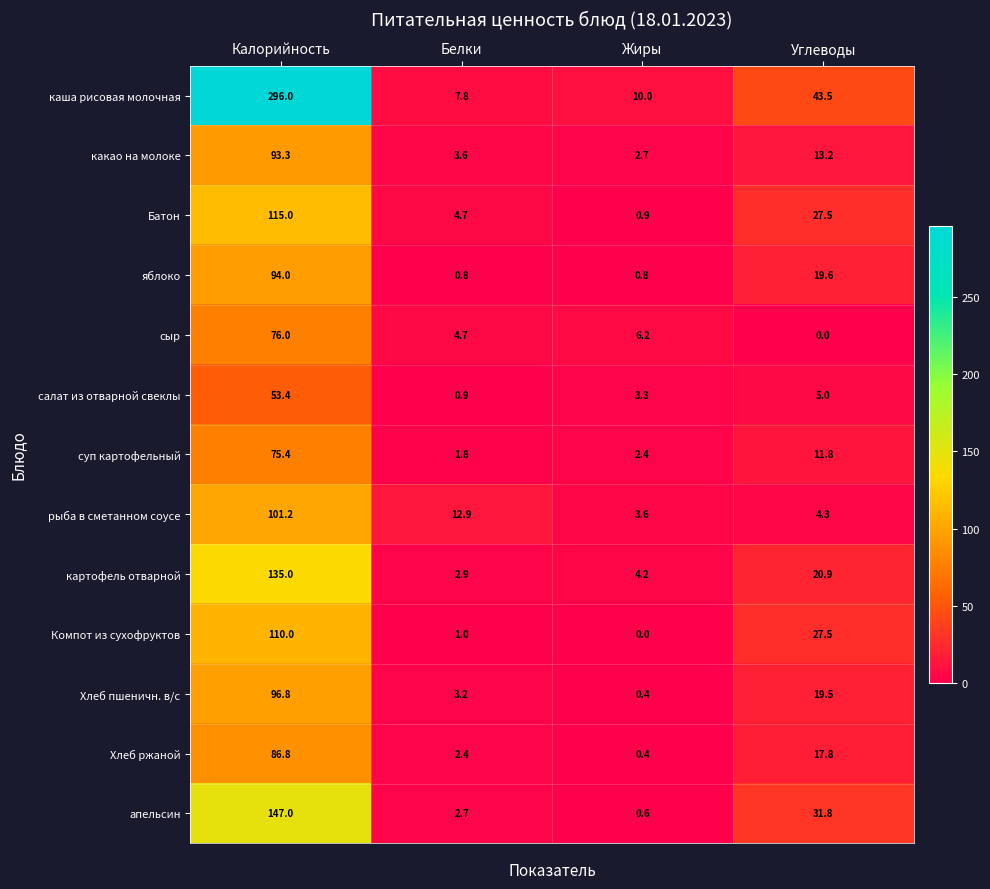

Which category has the highest value across all series?

Калорийность